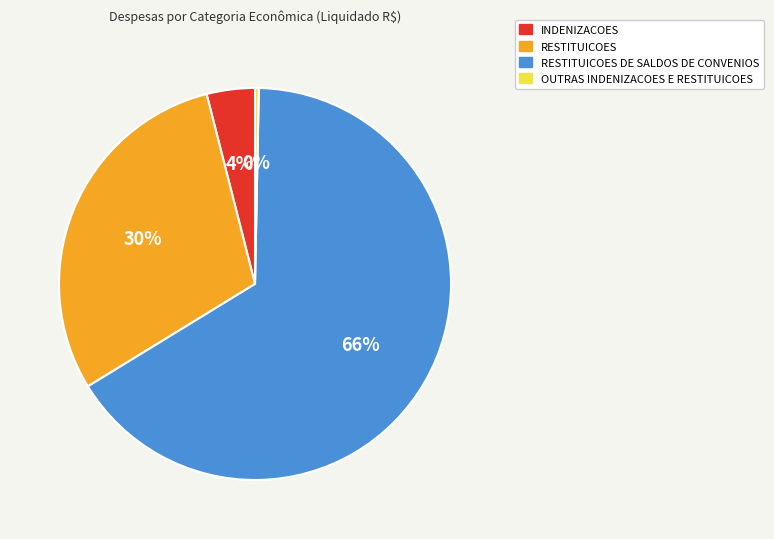

To the nearest percent, what is the difference between the largest and smallest slice percentages?

66%